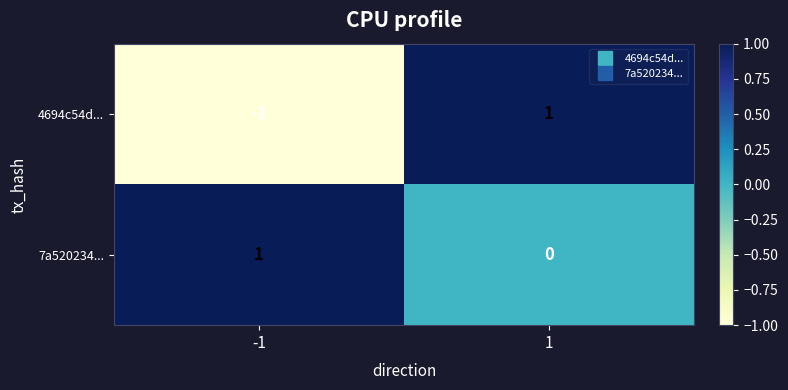

Reading left to right, transcribe all the data shown in this chart.

4694c54d...: -1=-1	1=1
7a520234...: -1=1	1=0